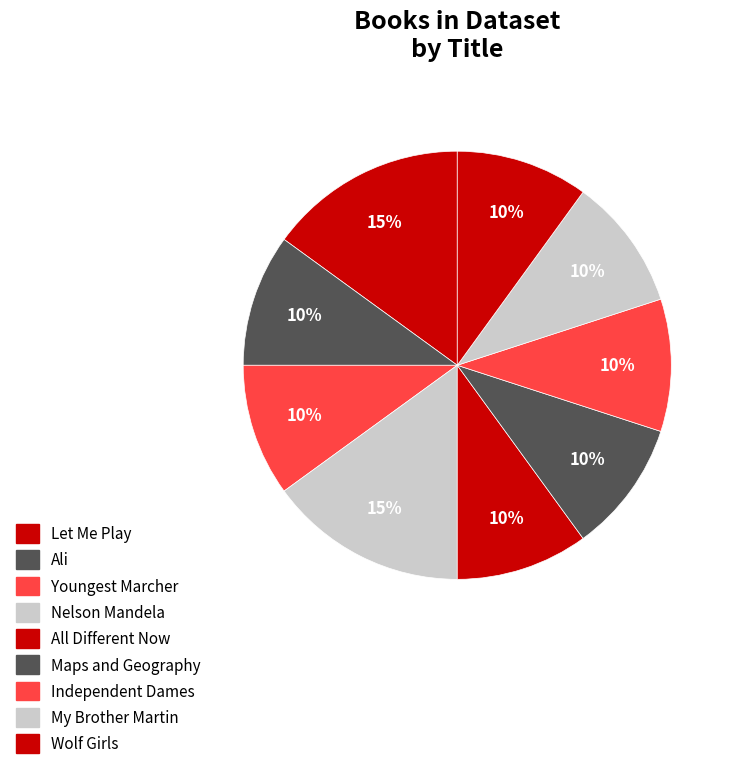

Combined, do Wolf Girls and Let Me Play account for over 50%?

No